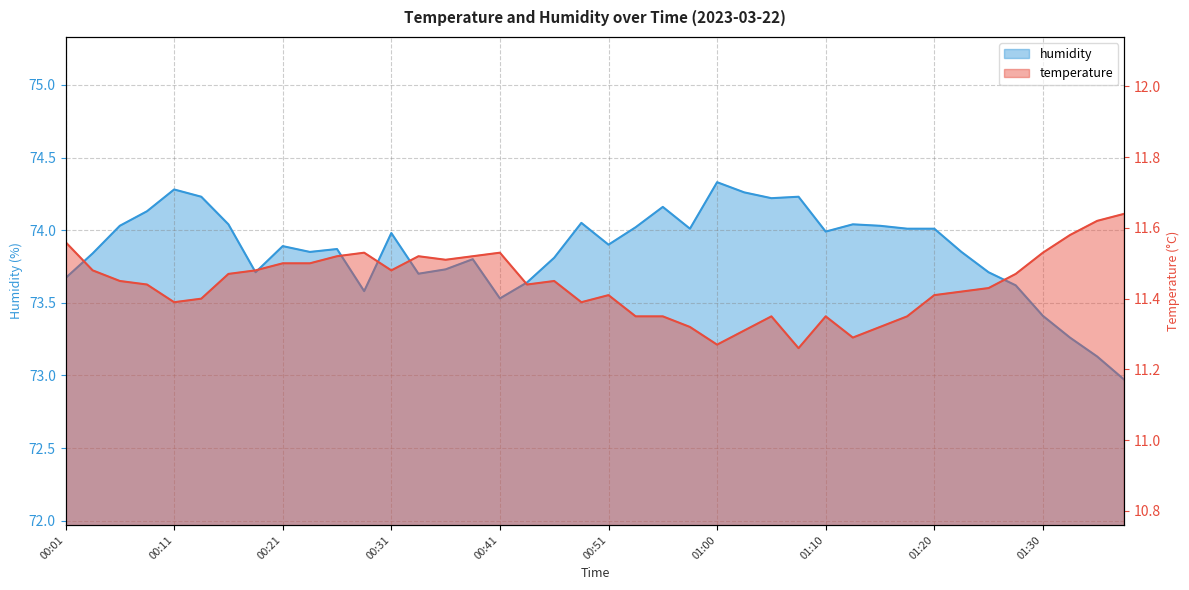

Is it true that humidity equals 74.2 at 00:55?

True